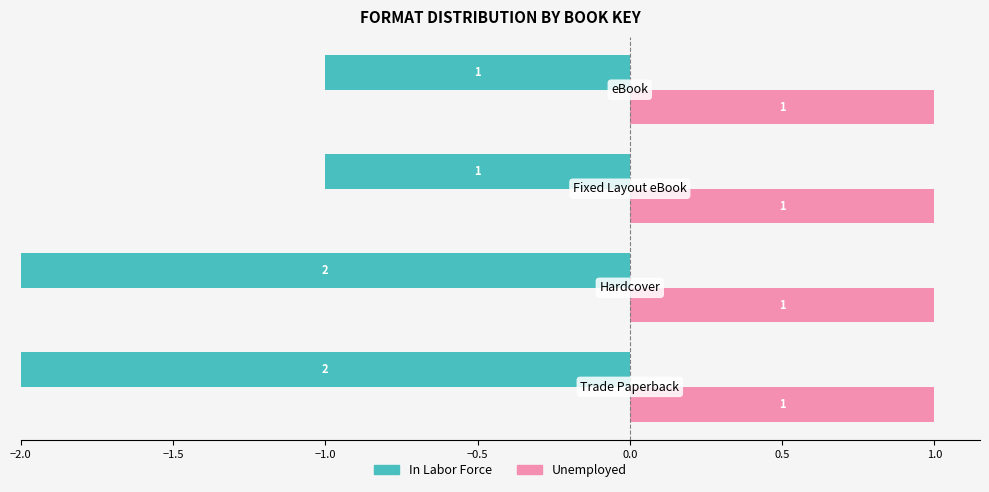

What are all the series names shown in the legend?

In Labor Force, Unemployed